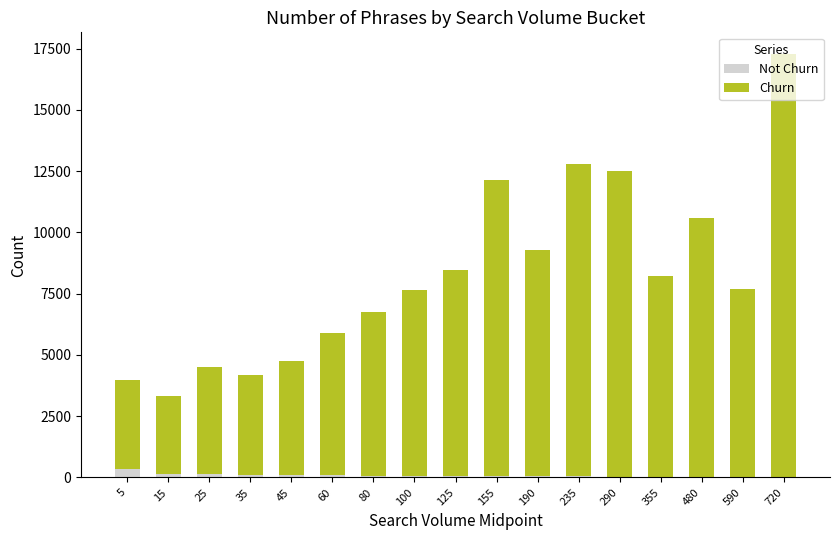

Are the bars grouped side by side (vs. stacked)?

No